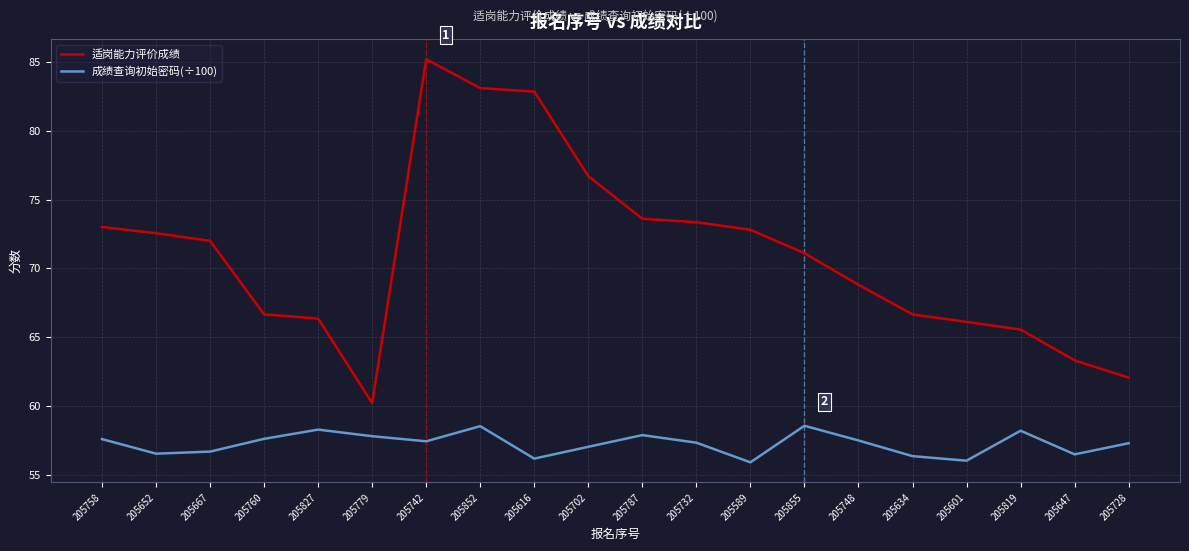

Which series changed the most between 205827 and 205728?

适岗能力评价成绩